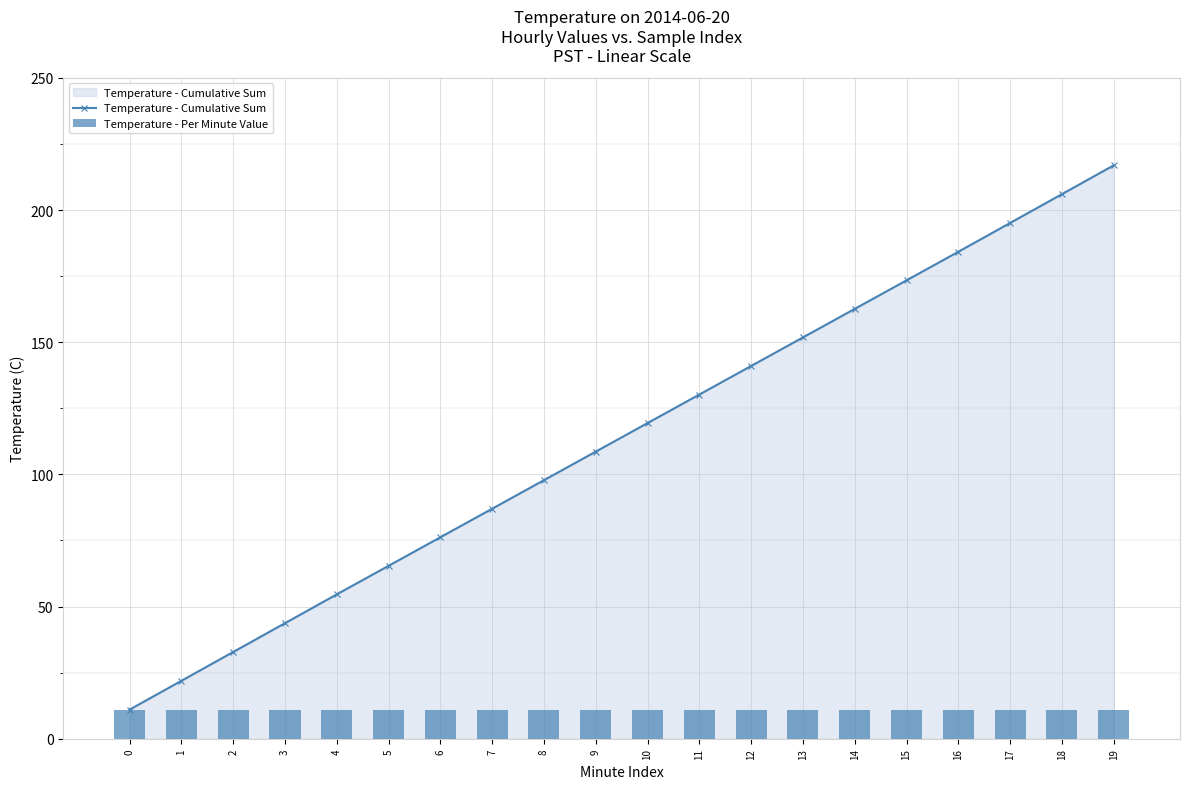

The Temperature - Per Minute Value series shows 19.1 at 17. True or false?

False